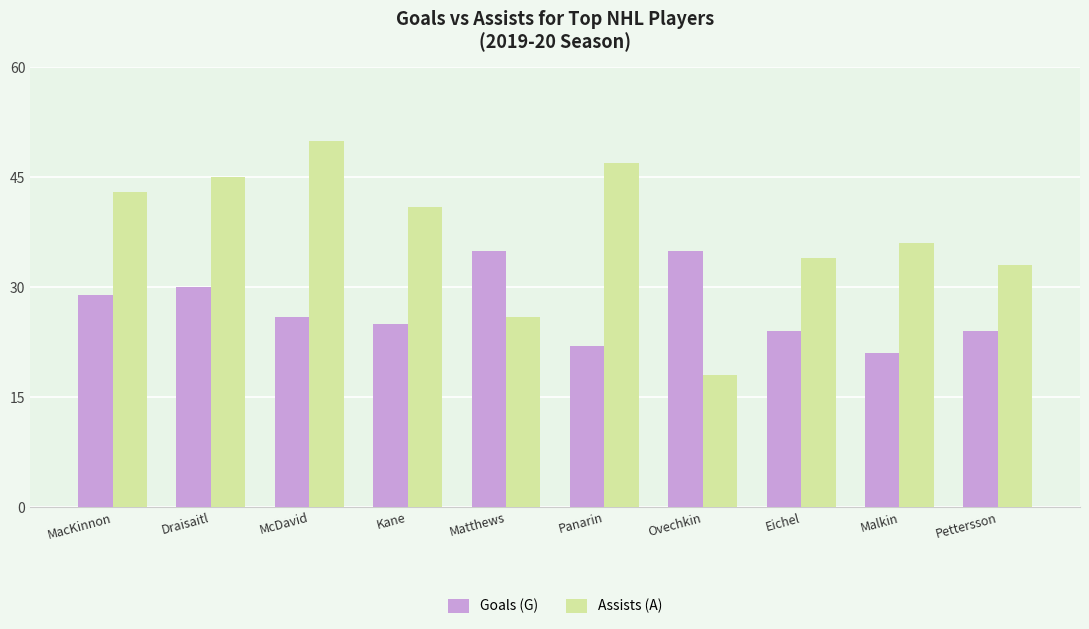

What is the difference between the maximum and minimum values in the Goals (G) series?

14